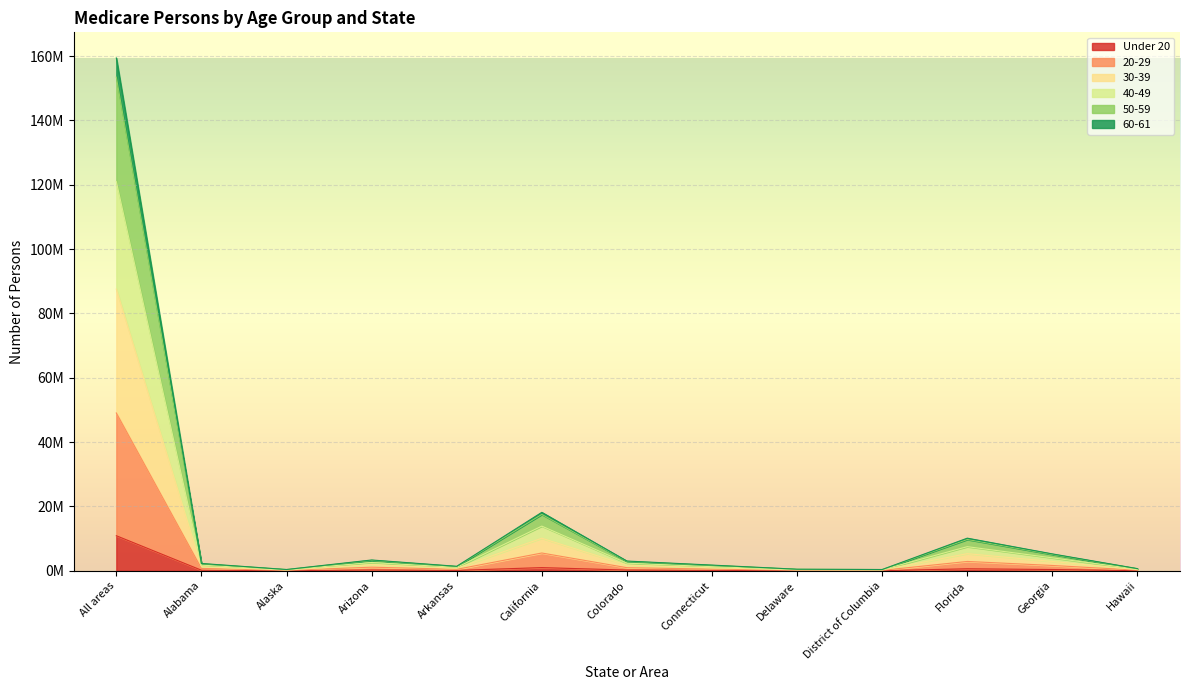

How many lines are shown in the chart?

6